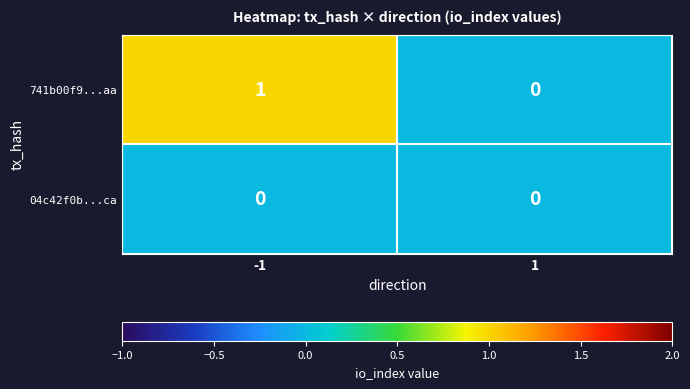

Rank the series by their average value, from highest to lowest.

741b00f9...aa, 04c42f0b...ca